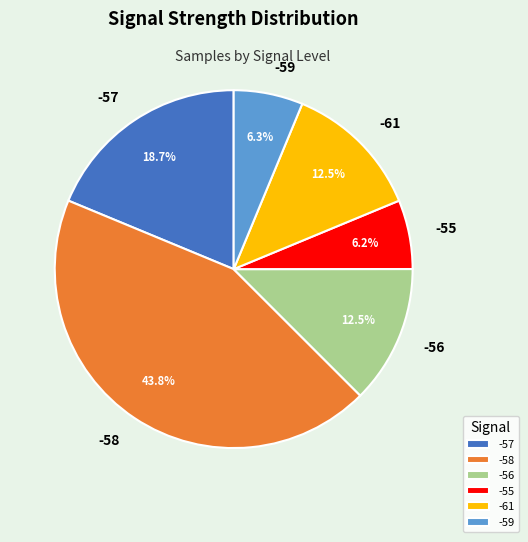

How many slices are in this pie chart?

6